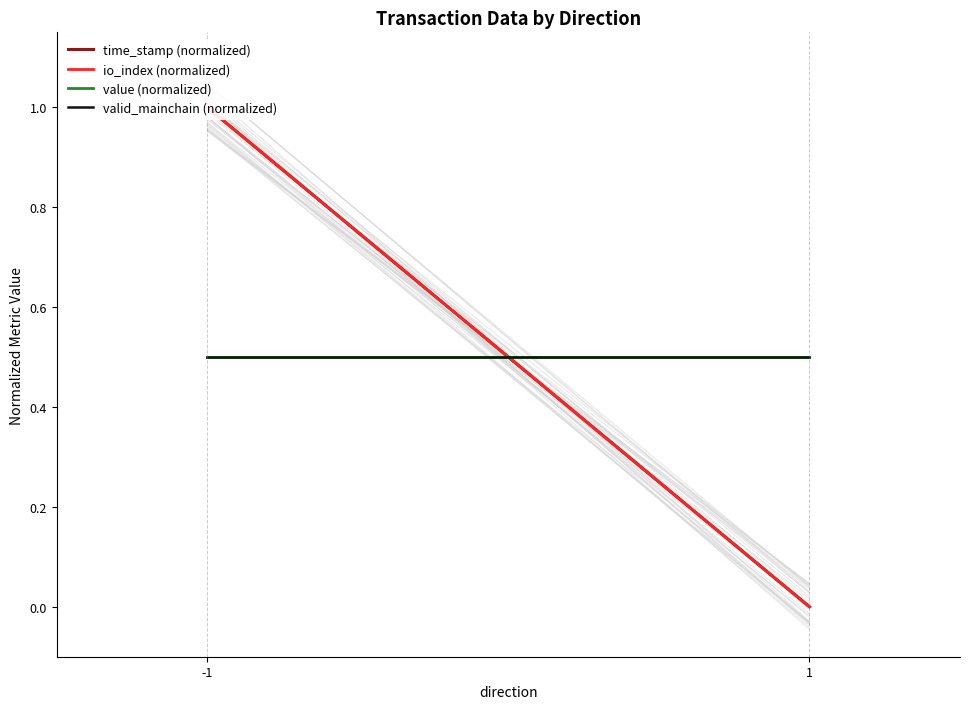

Which series has the largest total across all categories?

time_stamp (normalized)